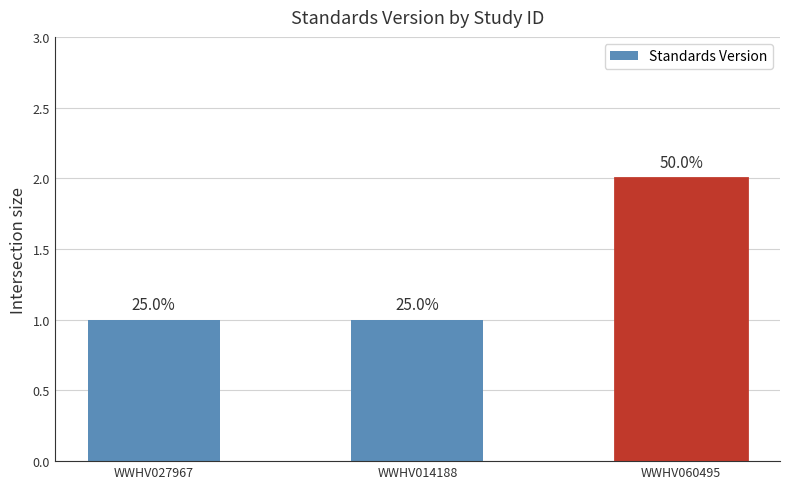

Where is the data nearest to the value 1?

WWHV027967